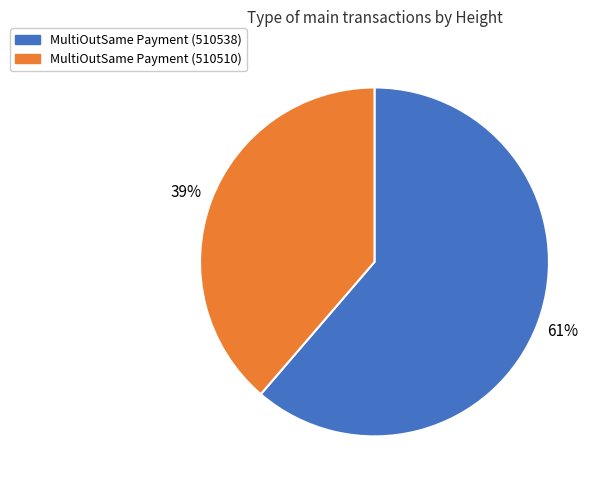

Is there a majority slice in this chart?

Yes